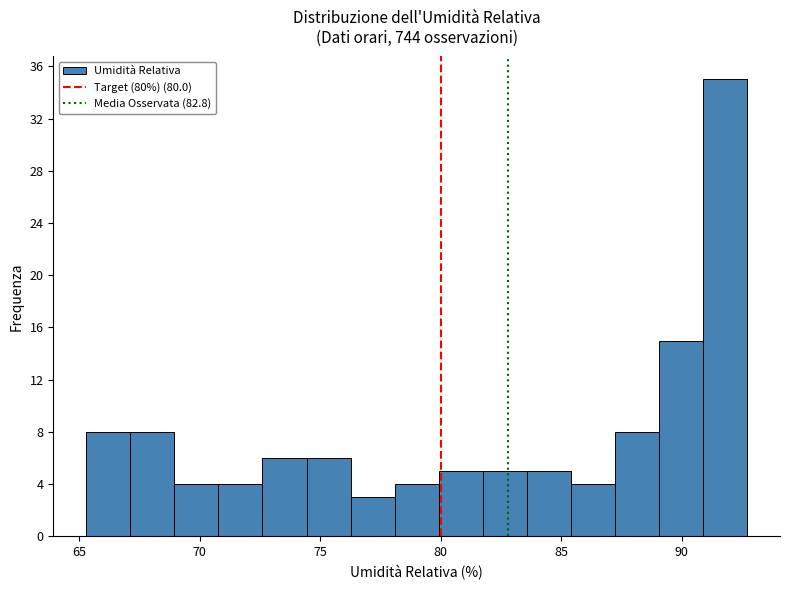

Read against the x-axis, roughly where is the centre of the tallest bar?

92.0